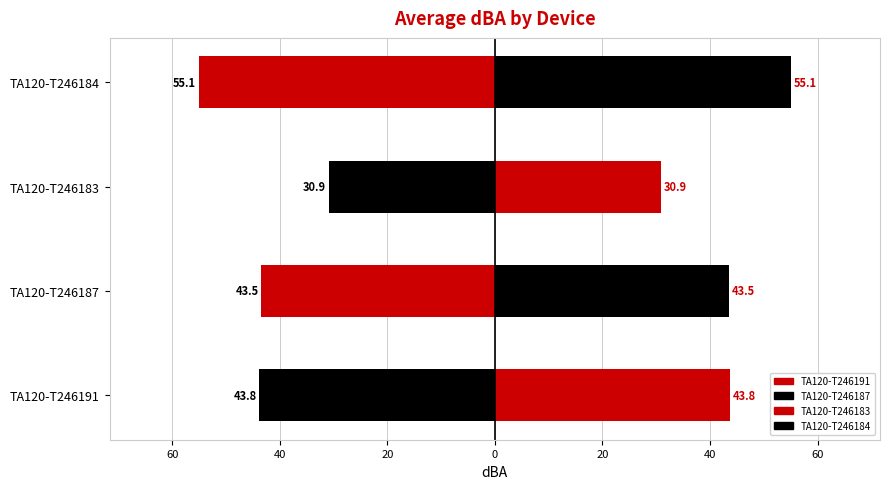

Which series has the largest range (max minus min)?

Left